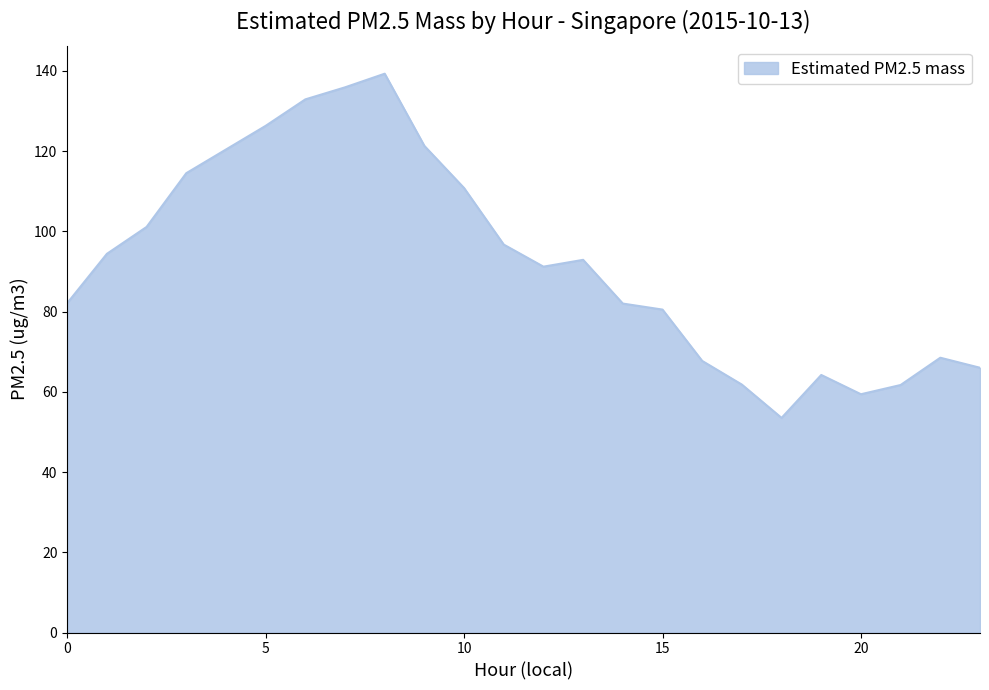

What is the sum of all values?

2225.1